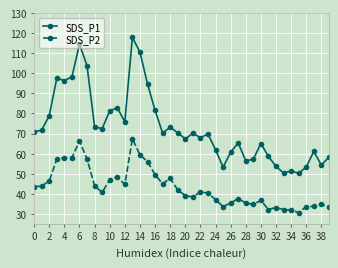

What is the average value of the SDS_P2 series?

43.2